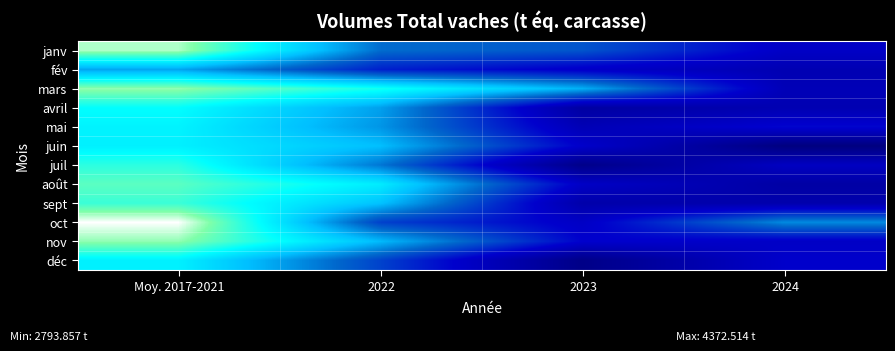

At which category is the sum across all series the highest?

Moy. 2017-2021